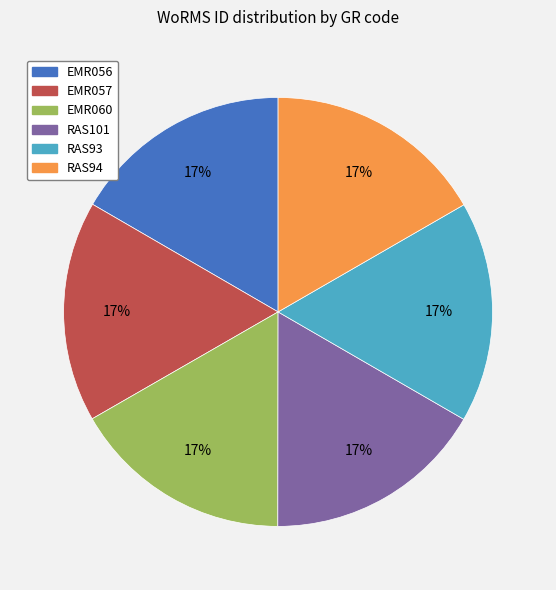

What is the ratio of the value at RAS101 to the value at EMR057?

1.0